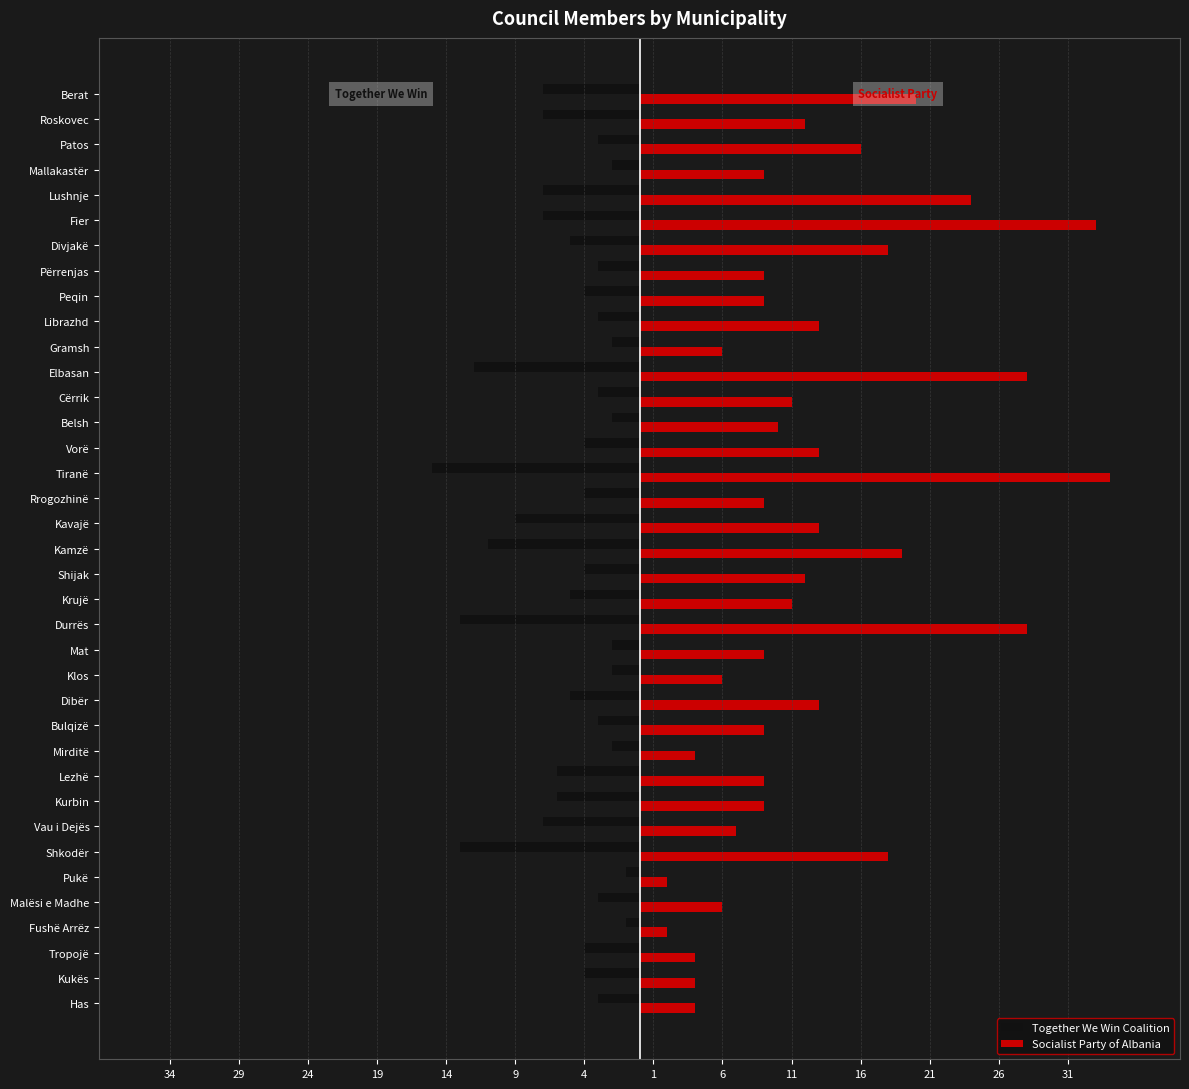

What are all the series names shown in the legend?

Together We Win Coalition, Socialist Party of Albania